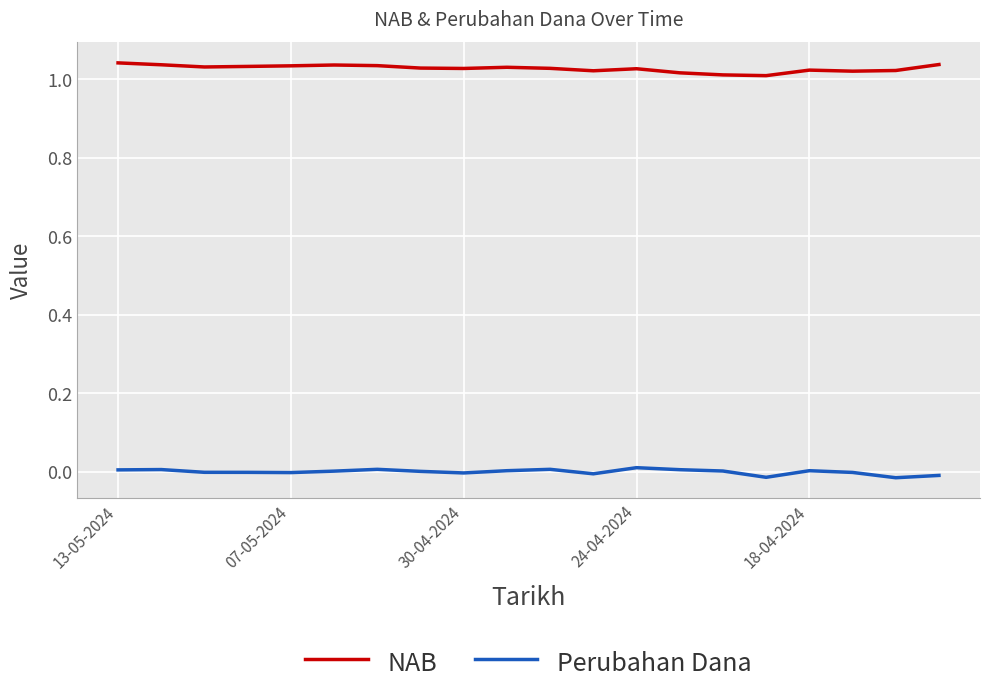

List the series in order of their overall mean, lowest first.

Perubahan Dana, NAB